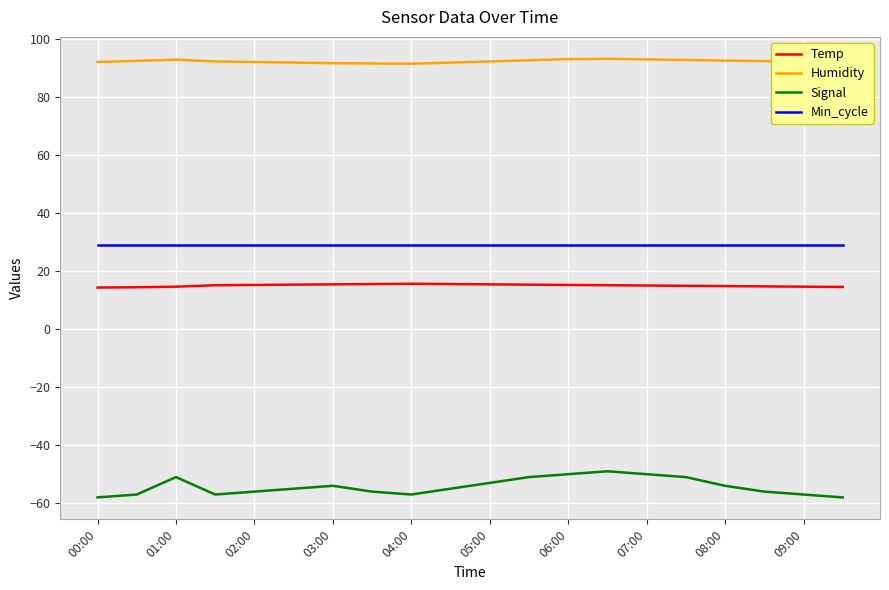

Rank the series by their maximum value, from lowest to highest.

Signal, Temp, Min_cycle, Humidity